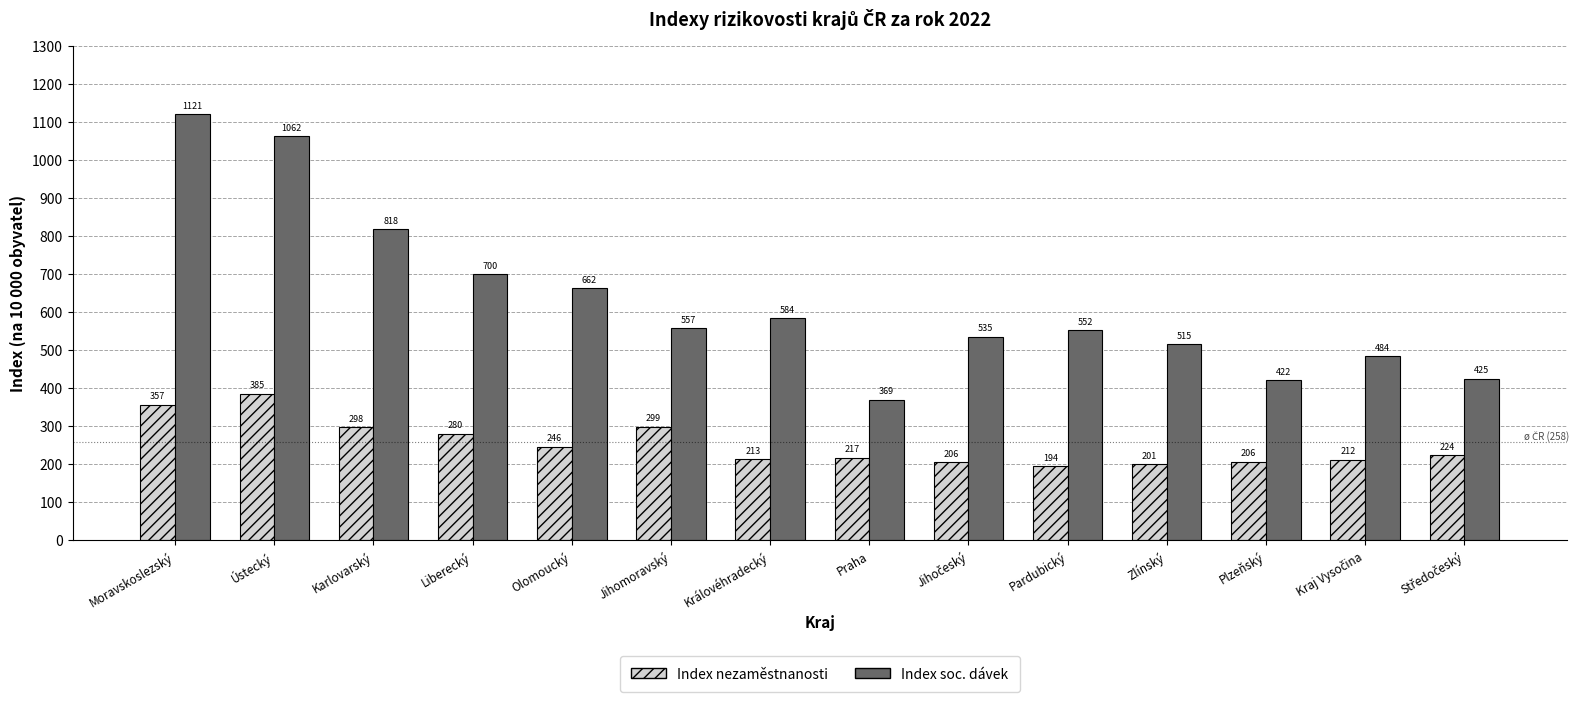

Where is Index soc. dávek nearest to the value 745?

Liberecký